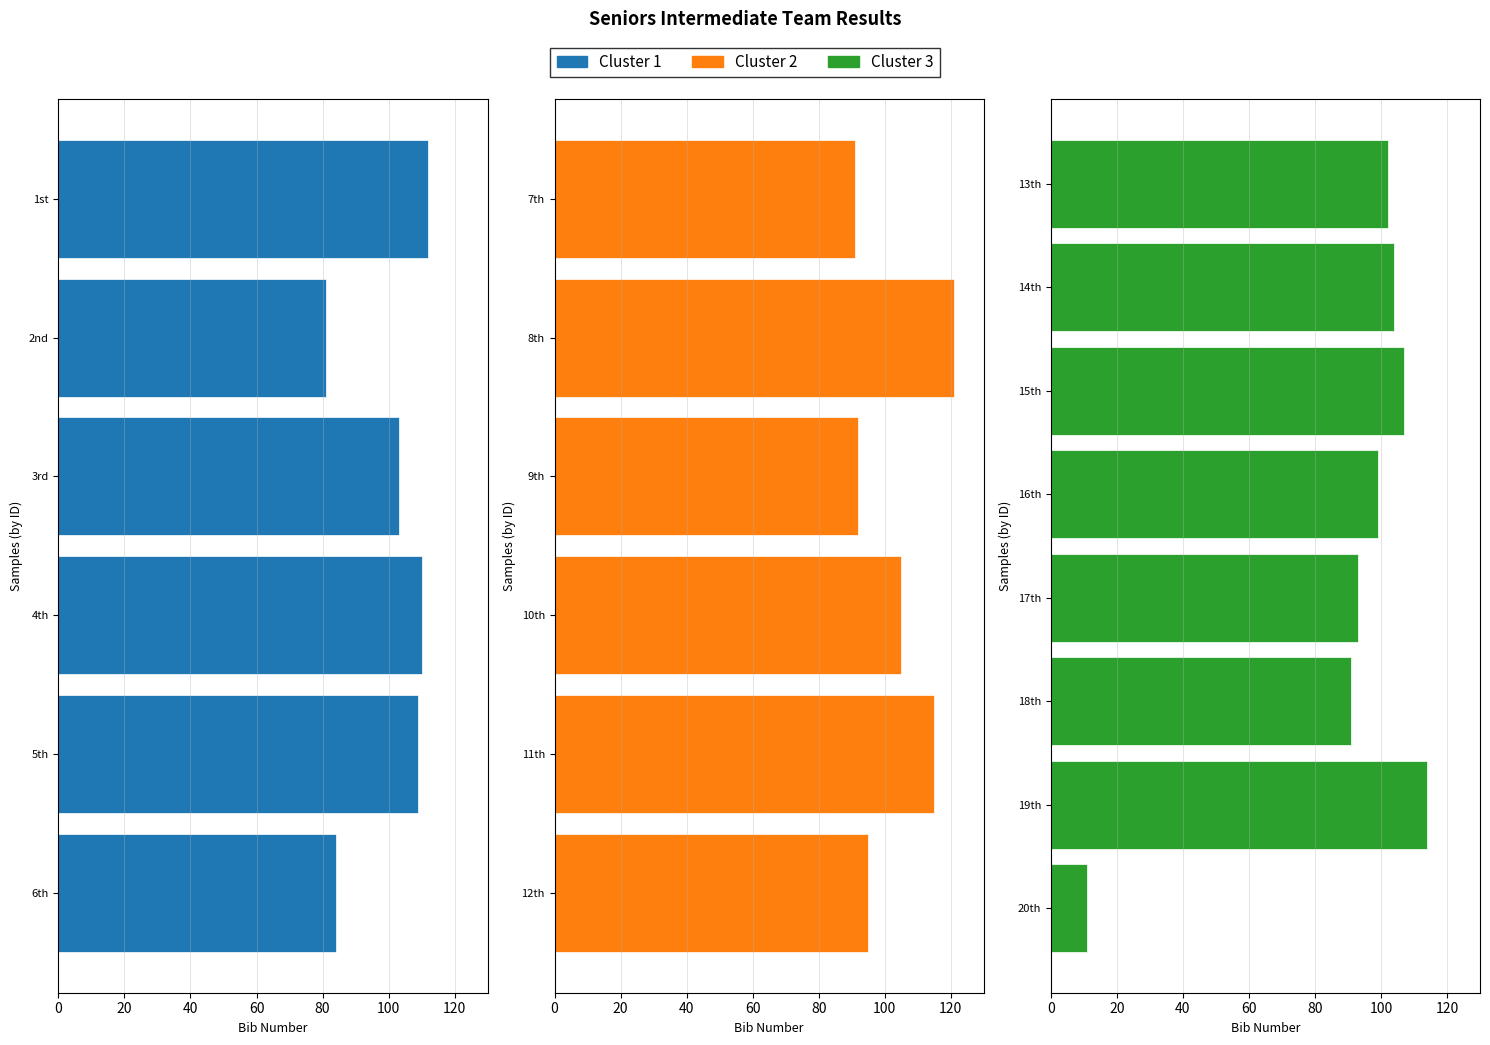

How many values exceed 103?

9